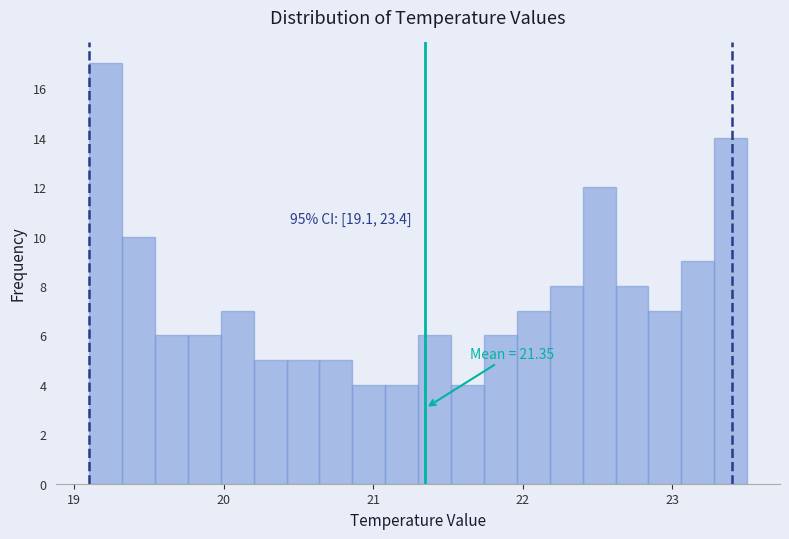

Around what value on the x-axis is the tallest bar? Give the approximate position of its centre, as read against the axis.

19.2